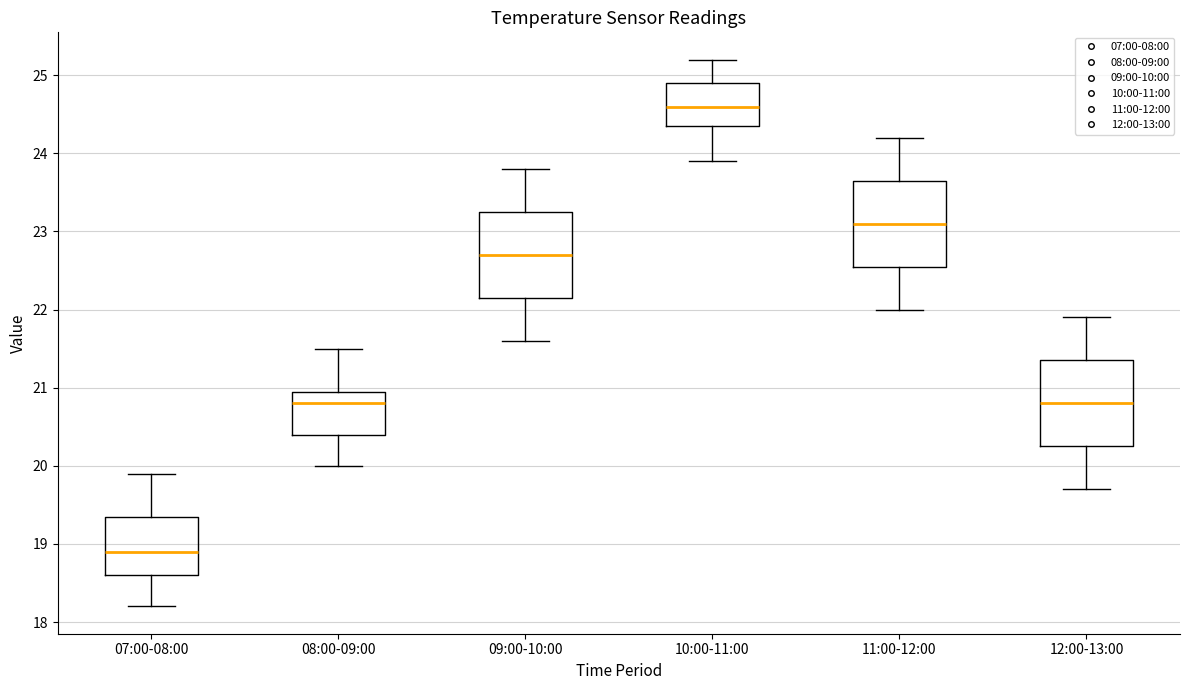

Where is the upper edge of the box for 11:00-12:00 on the y-axis? The values are not printed on the chart, so give them approximately, as read against the axis.

23.7